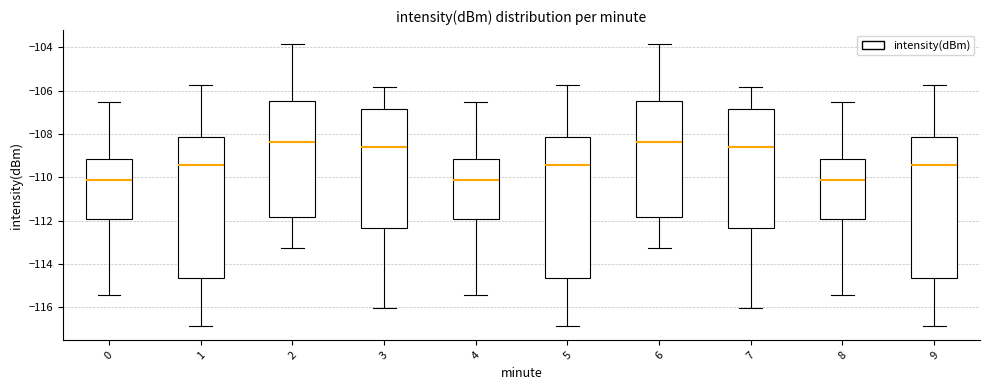

Reading left to right, read every box against the y-axis: the position of its median line, the range the box covers, and the ends of its whiskers. The values are not printed on the chart, so give them approximately, as read against the axis.

0: median -110.2, box -112.0 to -109.2, whiskers -115.4 to -106.6
1: median -109.4, box -114.6 to -108.2, whiskers -116.8 to -105.8
2: median -108.4, box -111.8 to -106.4, whiskers -113.2 to -103.8
3: median -108.6, box -112.4 to -106.8, whiskers -116.0 to -105.8
4: median -110.2, box -112.0 to -109.2, whiskers -115.4 to -106.6
5: median -109.4, box -114.6 to -108.2, whiskers -116.8 to -105.8
6: median -108.4, box -111.8 to -106.4, whiskers -113.2 to -103.8
7: median -108.6, box -112.4 to -106.8, whiskers -116.0 to -105.8
8: median -110.2, box -112.0 to -109.2, whiskers -115.4 to -106.6
9: median -109.4, box -114.6 to -108.2, whiskers -116.8 to -105.8